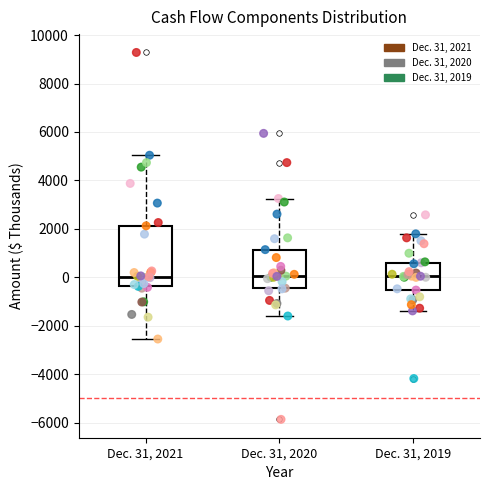

Where is the lower edge of the box for Dec. 31, 2021 on the y-axis? The values are not printed on the chart, so give them approximately, as read against the axis.

-400